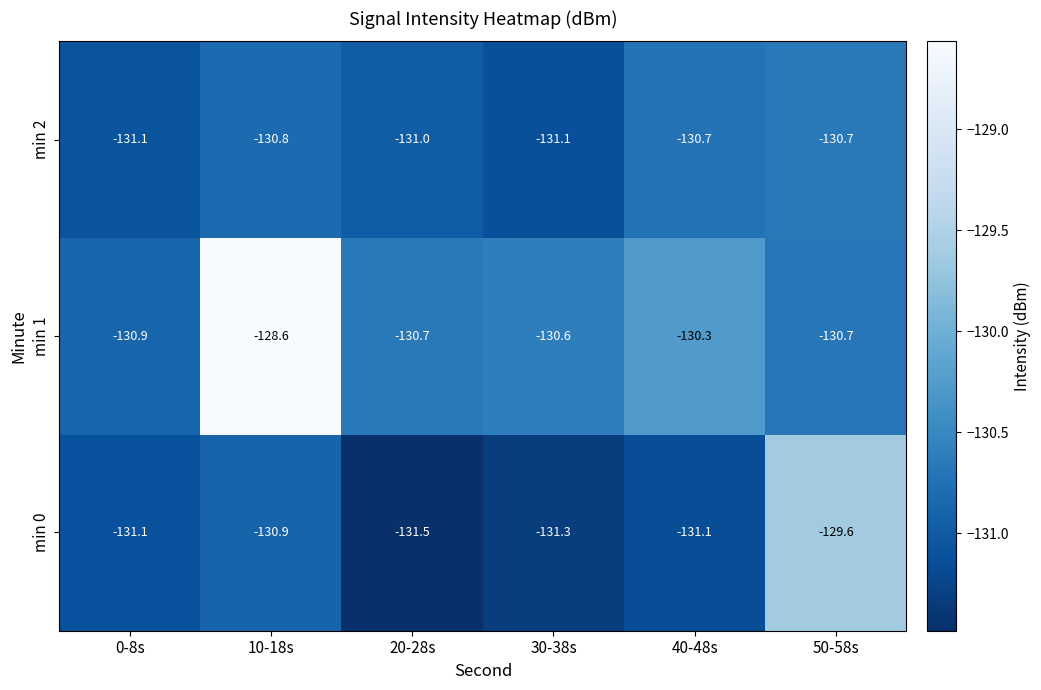

Where is min 0 nearest to the value -130?

50-58s